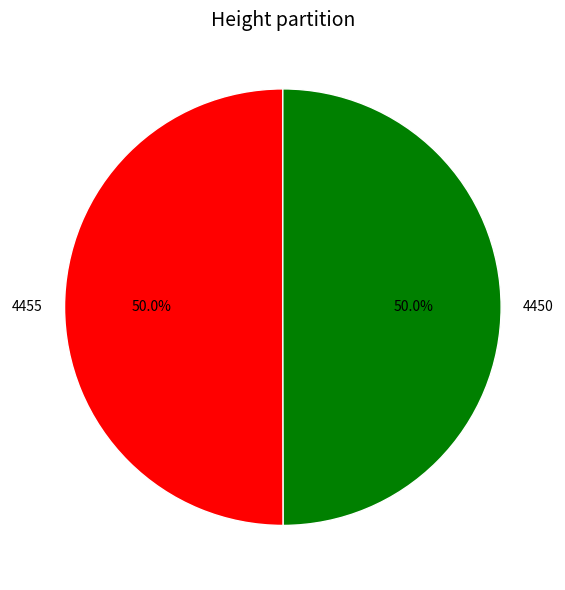

The 4450 slice represents 39% of the pie. True or false?

False